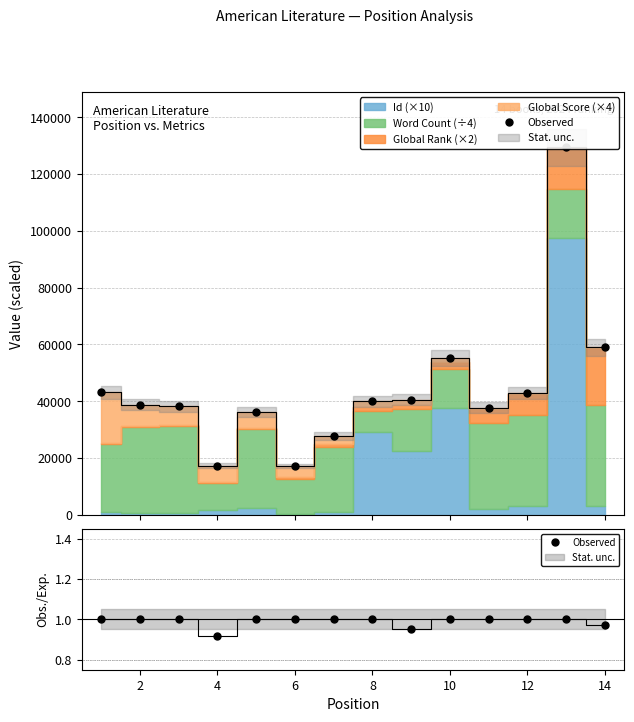

Count the values in the range 1 to 2.

11